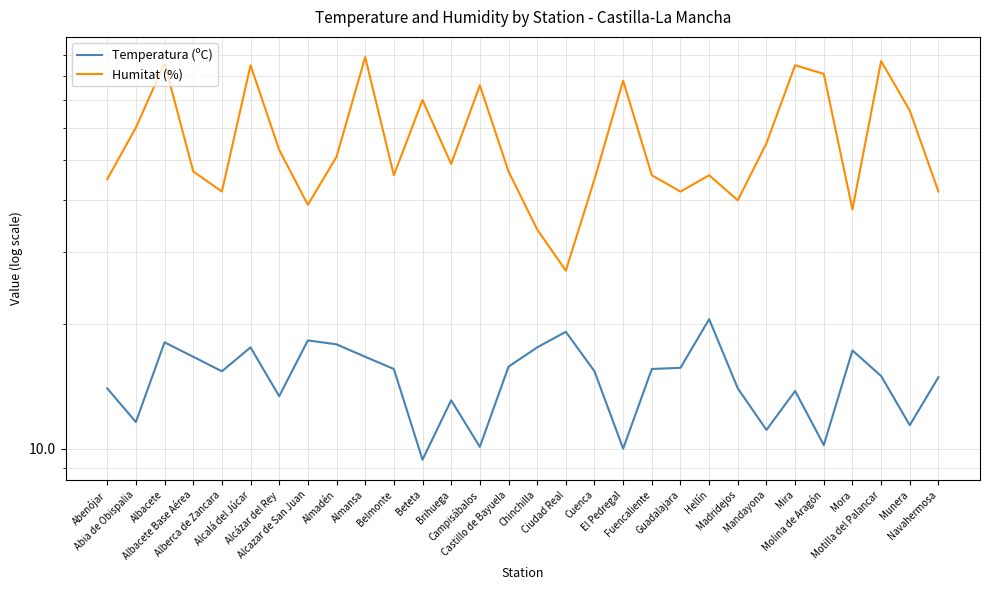

What is the label of the 18th point from the right?

Brihuega